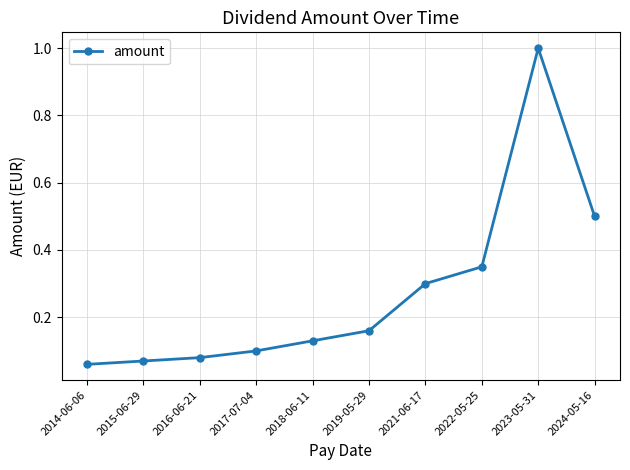

Is this an area chart (filled region under the line)?

No